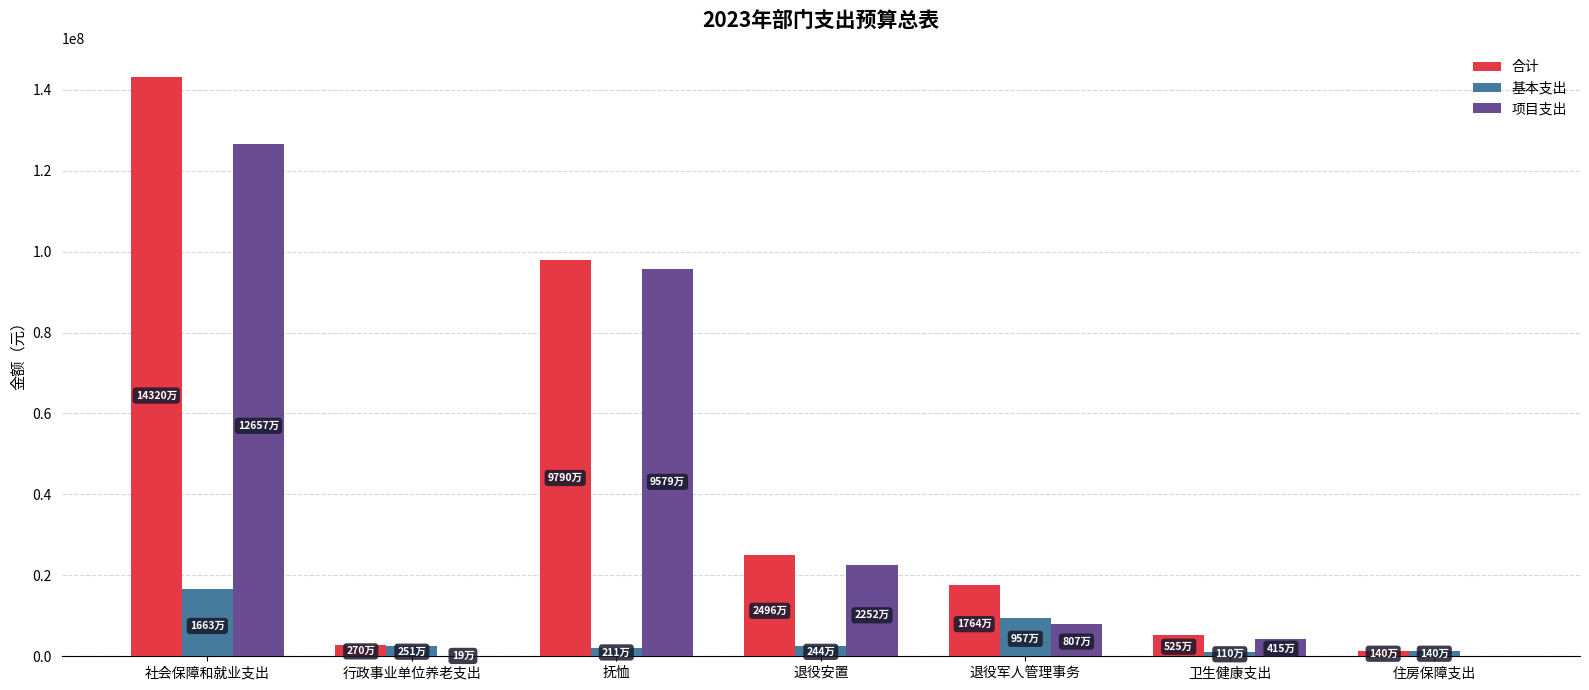

Which label corresponds to the largest value in the chart?

社会保障和就业支出